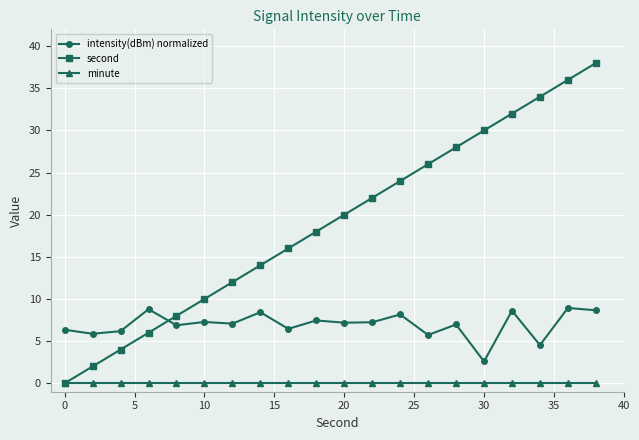

What is the maximum value shown in the chart?

38.0